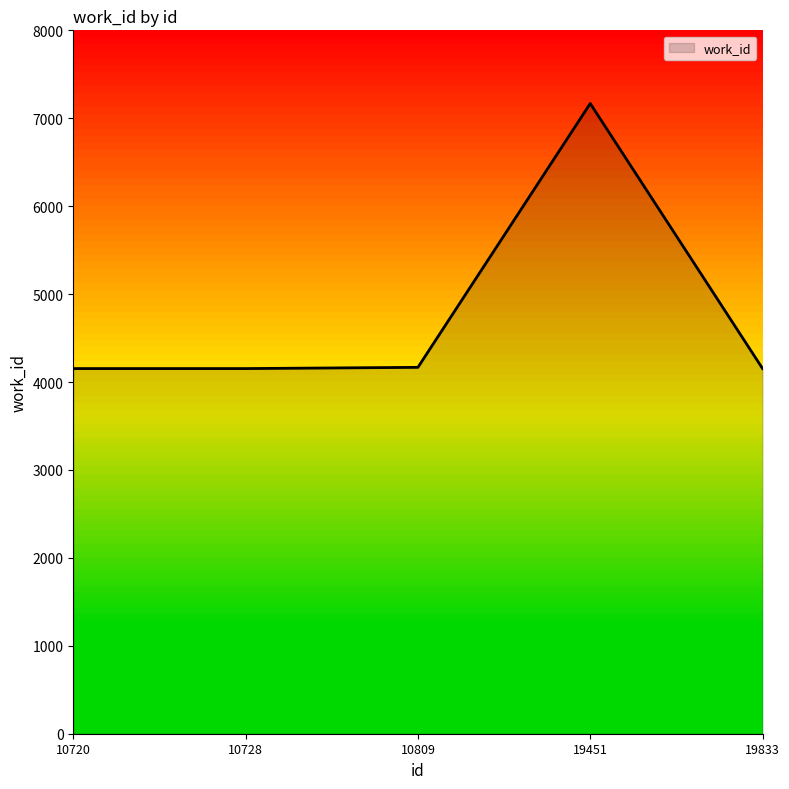

What is the change in value from 19451 to 19833?

-3015